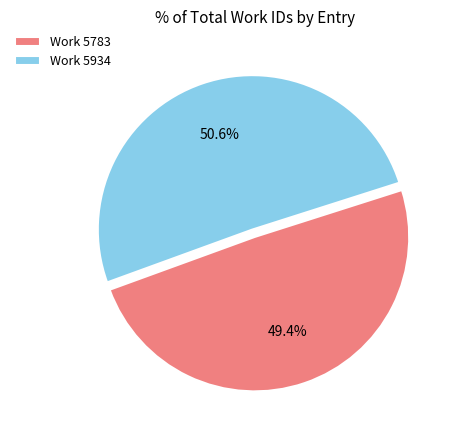

How many slices are in this pie chart?

2